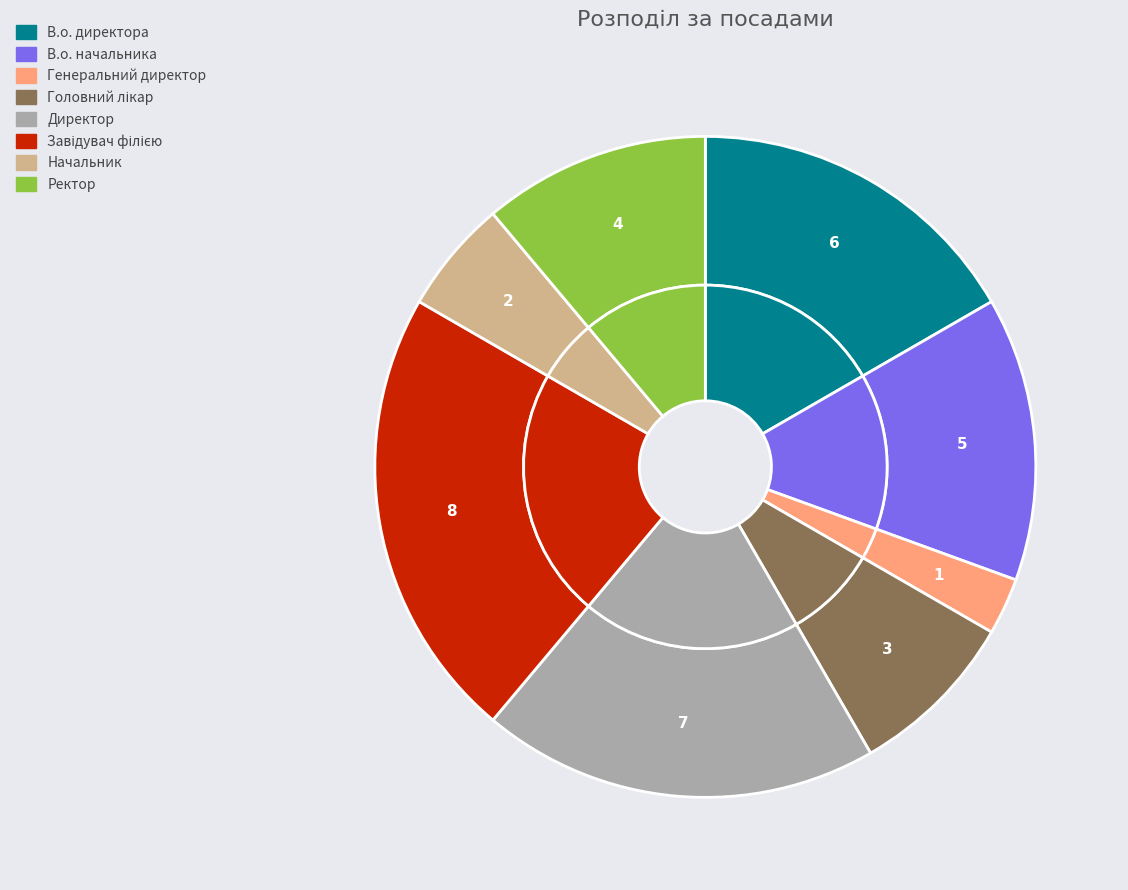

To the nearest percent, what is the combined percentage of В.о. директора and Ректор?

28%